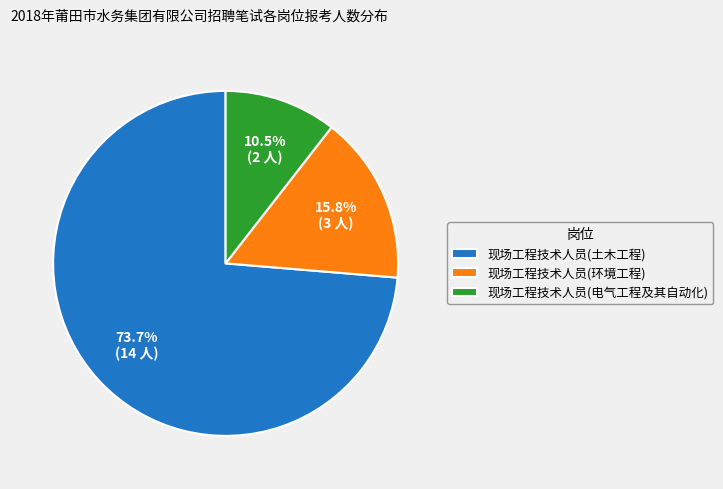

Between 现场工程技术人员(电气工程及其自动化) and 现场工程技术人员(土木工程), which is larger?

现场工程技术人员(土木工程)